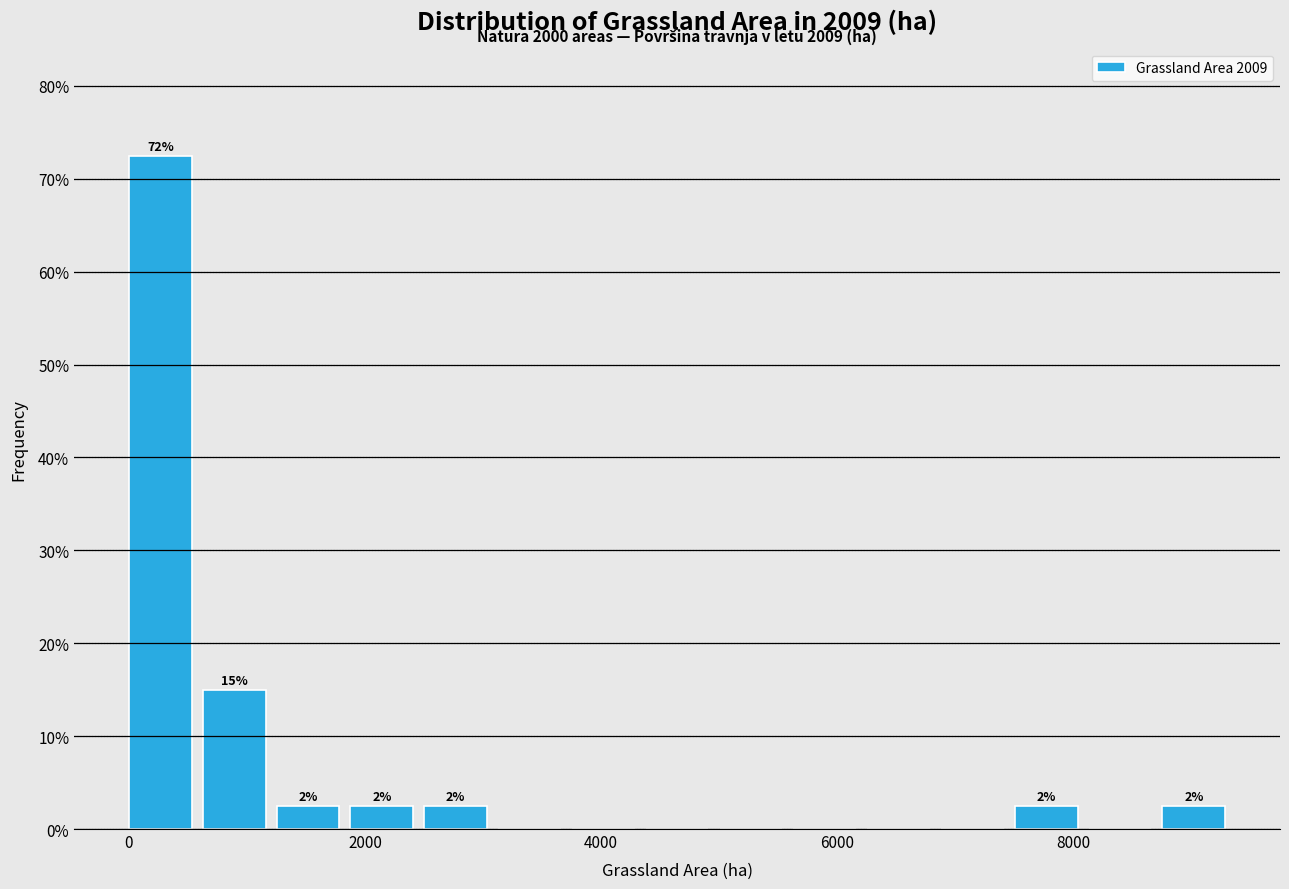

Around what value on the x-axis is the tallest bar? Give the approximate position of its centre, as read against the axis.

200